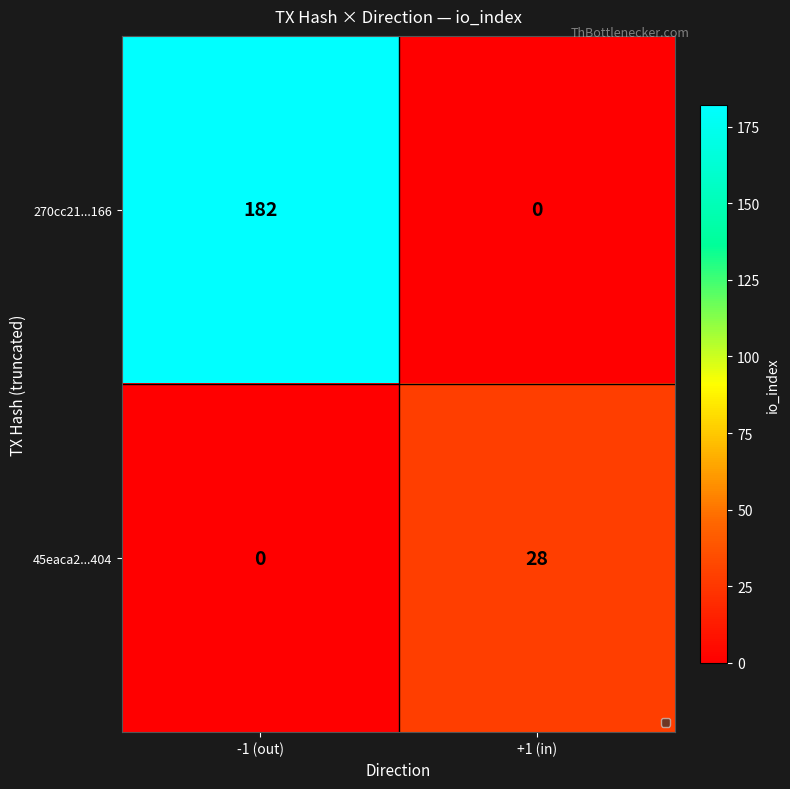

Reading right to left, list all the values displayed in this chart.

270cc21...166: +1 (in)=0	-1 (out)=182
45eaca2...404: +1 (in)=28	-1 (out)=0